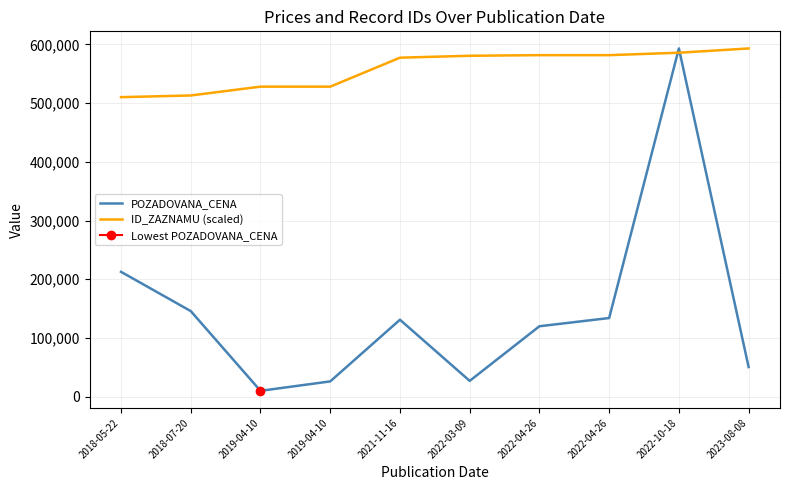

What is the maximum value shown in the chart?

593000.0